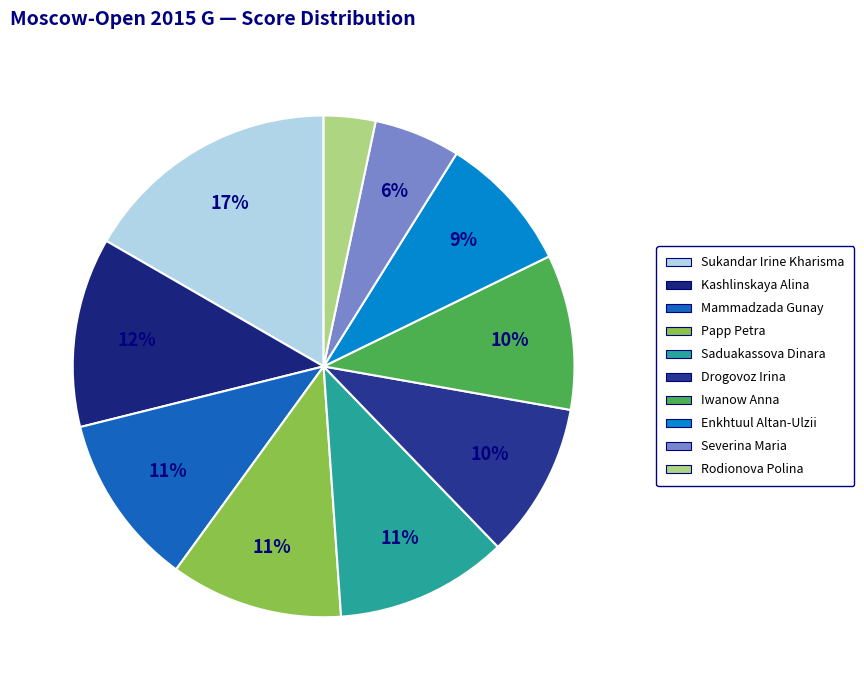

The Rodionova Polina slice represents 3% of the pie. True or false?

True